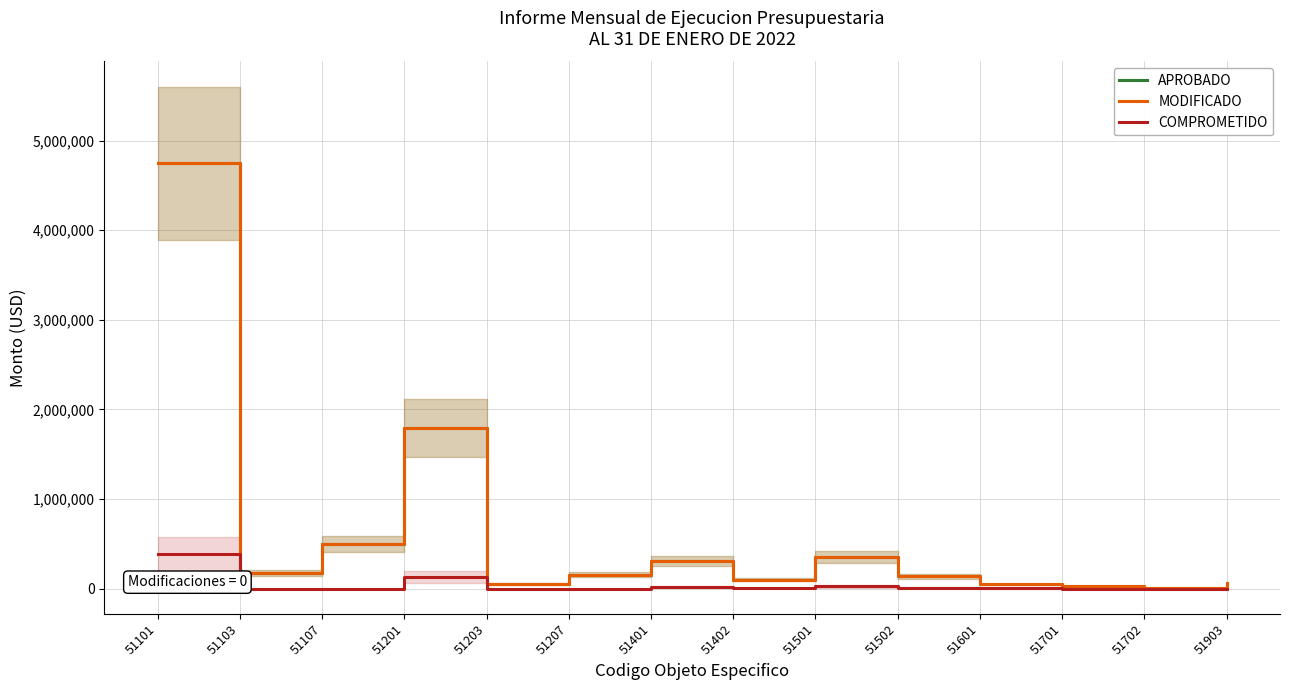

At which category does the chart reach its peak across all series?

51101